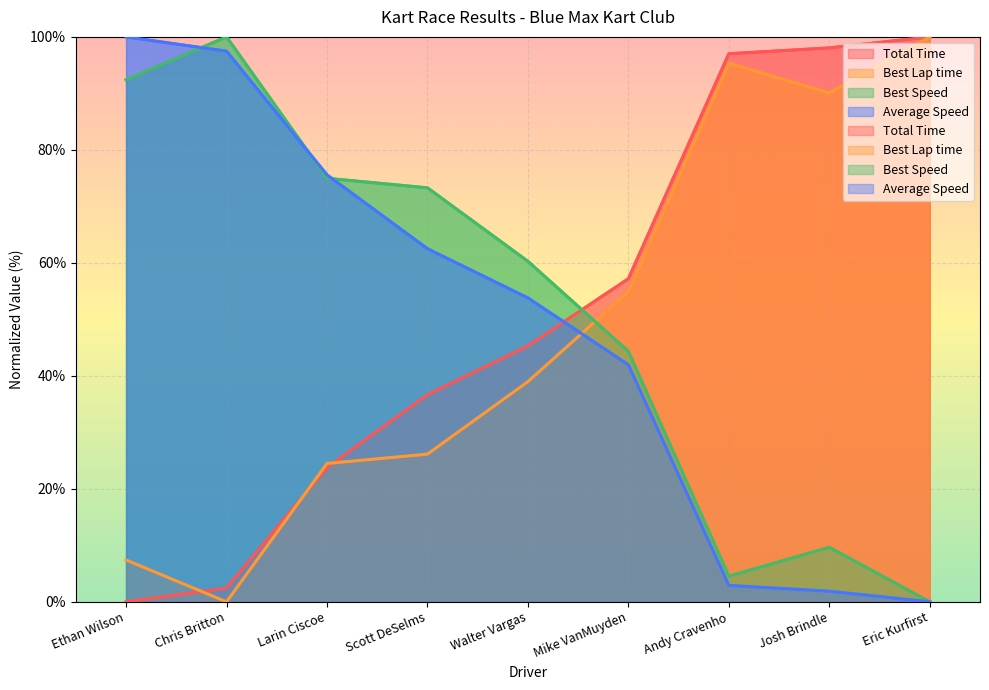

How many data points in Total Time are less than 45?

4